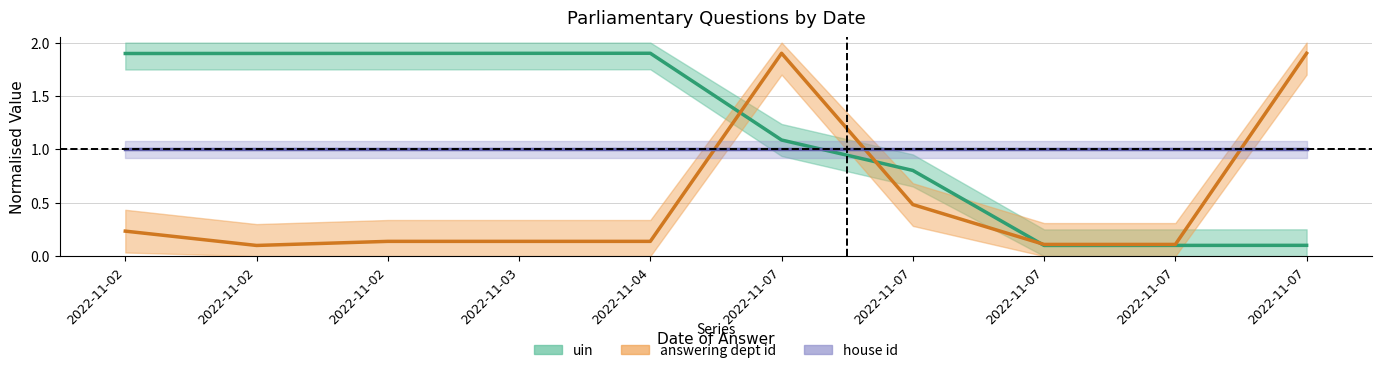

What are all the series names shown in the legend?

uin, answering dept id, house id